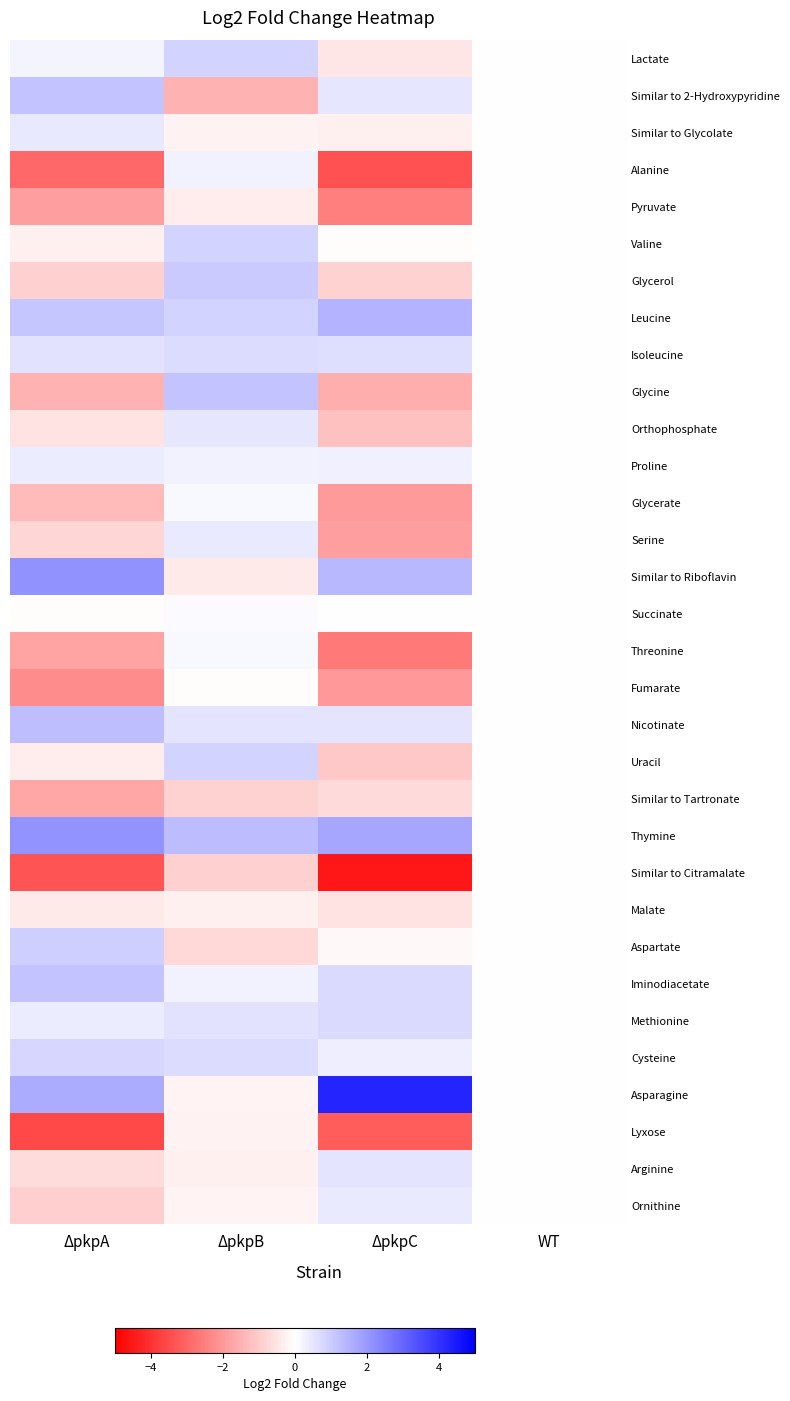

Reading left to right, extract all data points from this chart.

Lactate: ΔpkpA=0.2	ΔpkpB=0.8	ΔpkpC=-0.5	WT=0.0
Similar to 2-Hydroxypyridine: ΔpkpA=1.2	ΔpkpB=-1.5	ΔpkpC=0.5	WT=0.0
Similar to Glycolate: ΔpkpA=0.5	ΔpkpB=-0.3	ΔpkpC=-0.3	WT=0.0
Alanine: ΔpkpA=-3.0	ΔpkpB=0.3	ΔpkpC=-3.4	WT=0.0
Pyruvate: ΔpkpA=-1.9	ΔpkpB=-0.4	ΔpkpC=-2.5	WT=0.0
Valine: ΔpkpA=-0.3	ΔpkpB=0.8	ΔpkpC=-0.1	WT=0.0
Glycerol: ΔpkpA=-0.9	ΔpkpB=1.1	ΔpkpC=-0.9	WT=0.0
Leucine: ΔpkpA=1.1	ΔpkpB=0.8	ΔpkpC=1.5	WT=0.0
Isoleucine: ΔpkpA=0.6	ΔpkpB=0.7	ΔpkpC=0.7	WT=0.0
Glycine: ΔpkpA=-1.5	ΔpkpB=1.2	ΔpkpC=-1.6	WT=0.0
Orthophosphate: ΔpkpA=-0.6	ΔpkpB=0.5	ΔpkpC=-1.2	WT=0.0
Proline: ΔpkpA=0.4	ΔpkpB=0.3	ΔpkpC=0.3	WT=0.0
Glycerate: ΔpkpA=-1.3	ΔpkpB=0.1	ΔpkpC=-2.0	WT=0.0
Serine: ΔpkpA=-0.8	ΔpkpB=0.4	ΔpkpC=-1.9	WT=0.0
Similar to Riboflavin: ΔpkpA=2.1	ΔpkpB=-0.4	ΔpkpC=1.4	WT=0.0
Succinate: ΔpkpA=-0.1	ΔpkpB=0.1	ΔpkpC=-0.0	WT=0.0
Threonine: ΔpkpA=-1.8	ΔpkpB=0.1	ΔpkpC=-2.6	WT=0.0
Fumarate: ΔpkpA=-2.2	ΔpkpB=-0.1	ΔpkpC=-2.0	WT=0.0
Nicotinate: ΔpkpA=1.3	ΔpkpB=0.5	ΔpkpC=0.5	WT=0.0
Uracil: ΔpkpA=-0.4	ΔpkpB=0.9	ΔpkpC=-1.1	WT=0.0
Similar to Tartronate: ΔpkpA=-1.7	ΔpkpB=-0.9	ΔpkpC=-0.7	WT=0.0
Thymine: ΔpkpA=2.1	ΔpkpB=1.3	ΔpkpC=1.7	WT=0.0
Similar to Citramalate: ΔpkpA=-3.3	ΔpkpB=-0.9	ΔpkpC=-4.5	WT=0.0
Malate: ΔpkpA=-0.4	ΔpkpB=-0.3	ΔpkpC=-0.6	WT=0.0
Aspartate: ΔpkpA=0.9	ΔpkpB=-0.8	ΔpkpC=-0.2	WT=0.0
Iminodiacetate: ΔpkpA=1.1	ΔpkpB=0.3	ΔpkpC=0.7	WT=0.0
Methionine: ΔpkpA=0.4	ΔpkpB=0.6	ΔpkpC=0.7	WT=0.0
Cysteine: ΔpkpA=0.8	ΔpkpB=0.7	ΔpkpC=0.3	WT=0.0
Asparagine: ΔpkpA=1.6	ΔpkpB=-0.2	ΔpkpC=4.3	WT=0.0
Lyxose: ΔpkpA=-3.5	ΔpkpB=-0.3	ΔpkpC=-3.2	WT=0.0
Arginine: ΔpkpA=-0.7	ΔpkpB=-0.3	ΔpkpC=0.5	WT=0.0
Ornithine: ΔpkpA=-1.0	ΔpkpB=-0.2	ΔpkpC=0.4	WT=0.0